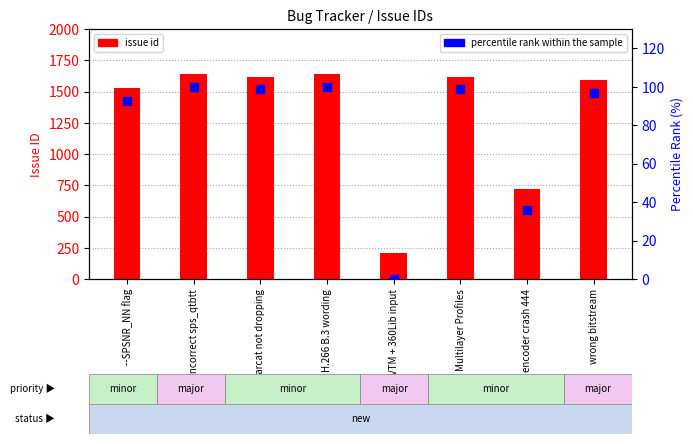

Which series reaches the minimum Y coordinate?

percentile rank within the sample